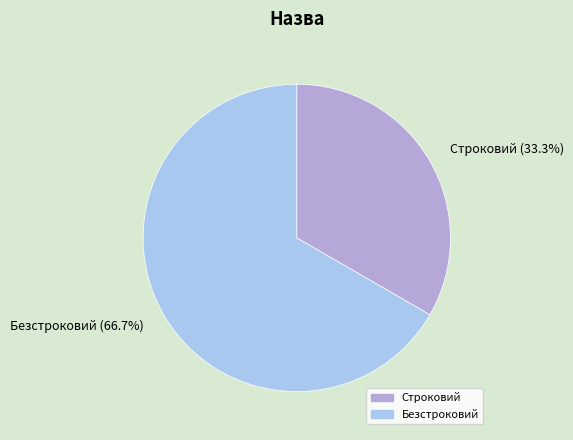

How many slices are in this pie chart?

2